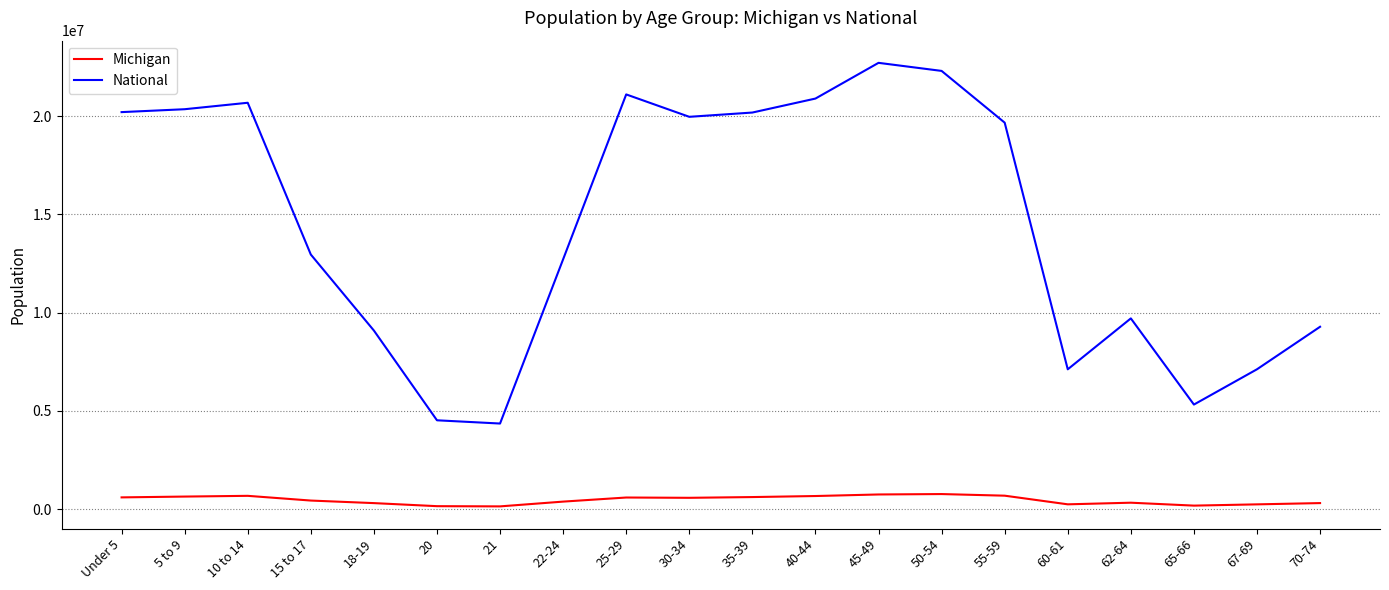

The value of National at 20 is 4519129. True or false?

True